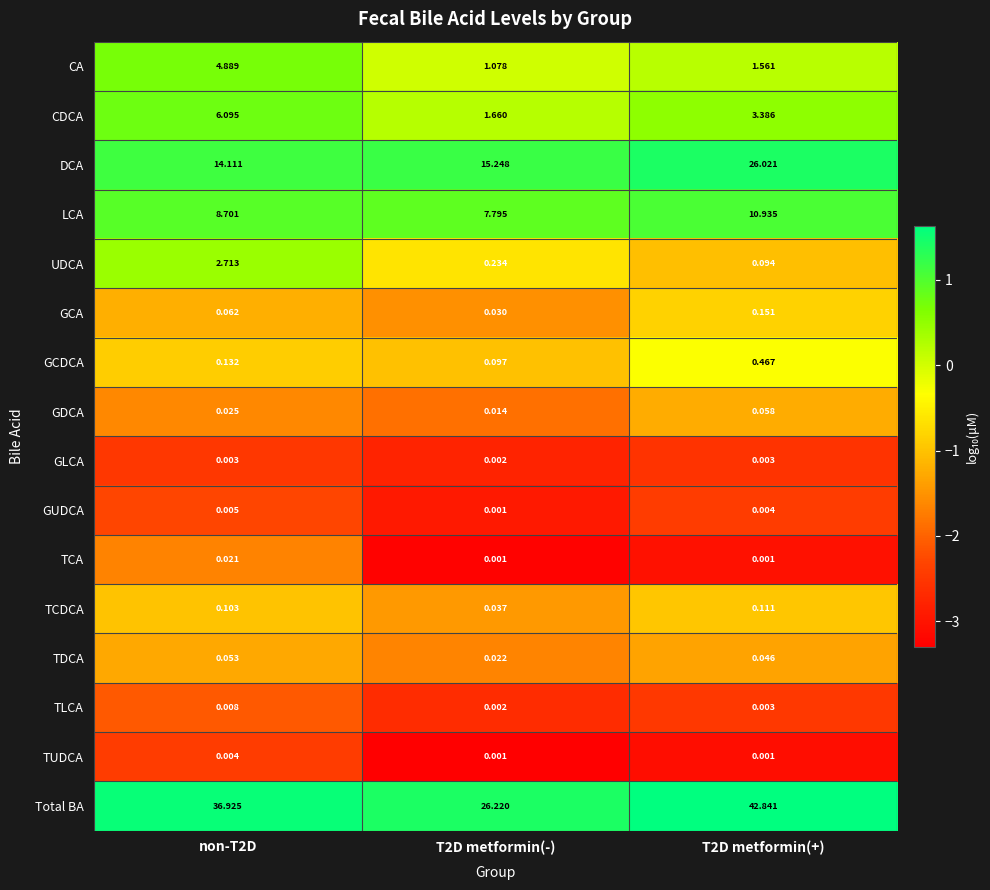

Which category has the highest value across all series?

T2D metformin(+)